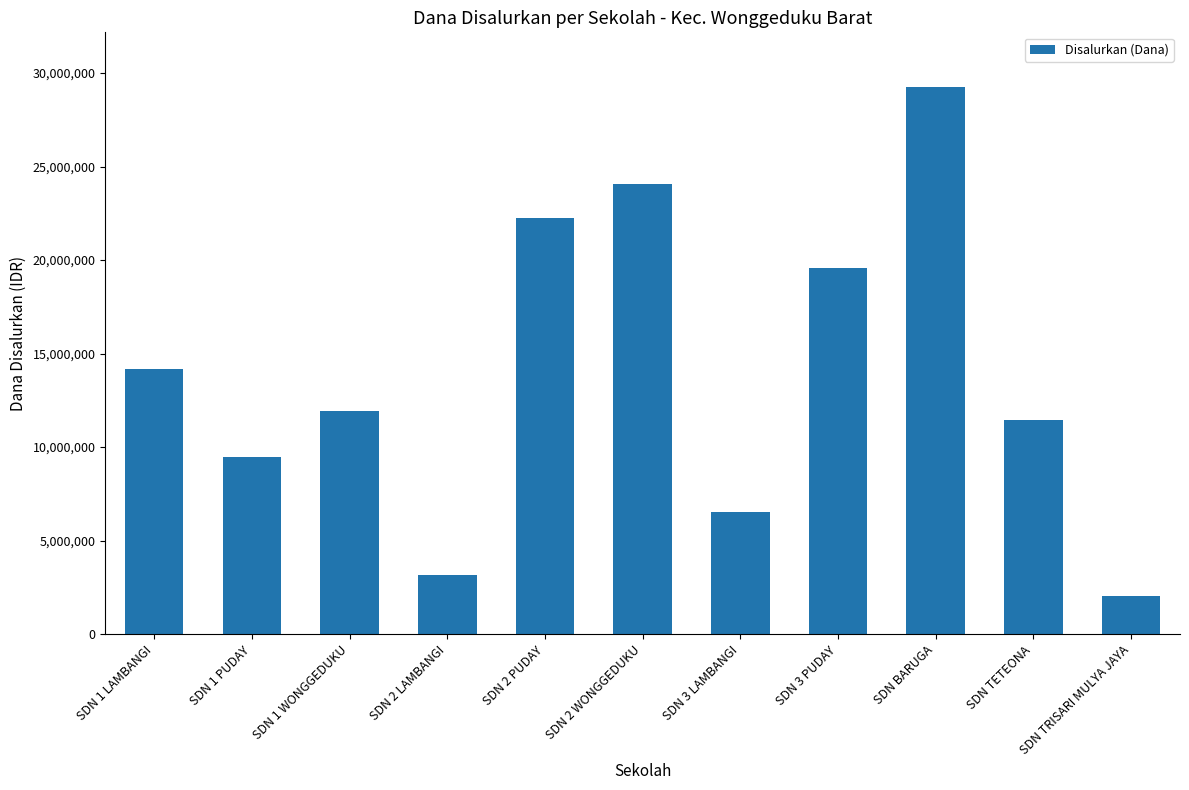

At which category does the chart reach its peak across all series?

SDN BARUGA